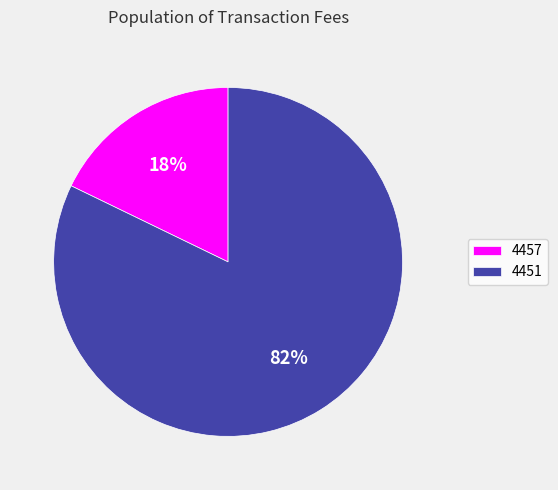

To the nearest percent, what portion does 4451 represent?

82%